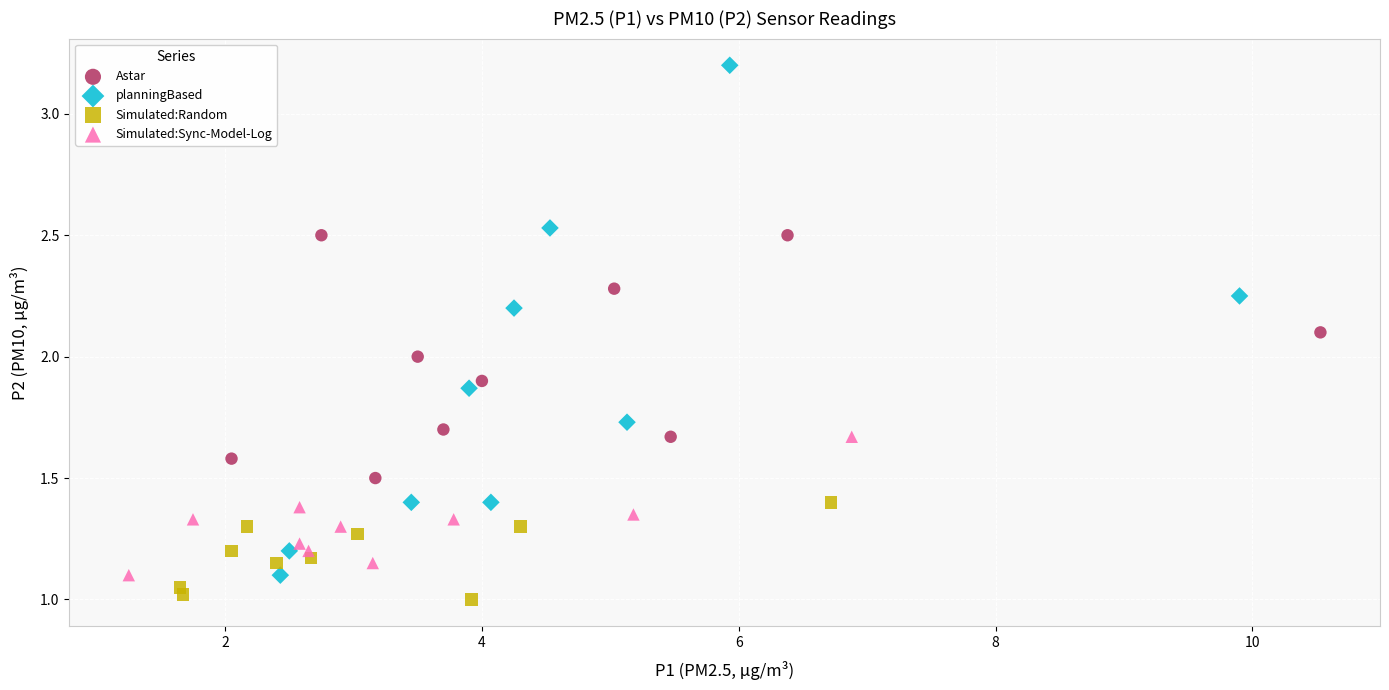

Which series contains the highest Y value?

planningBased